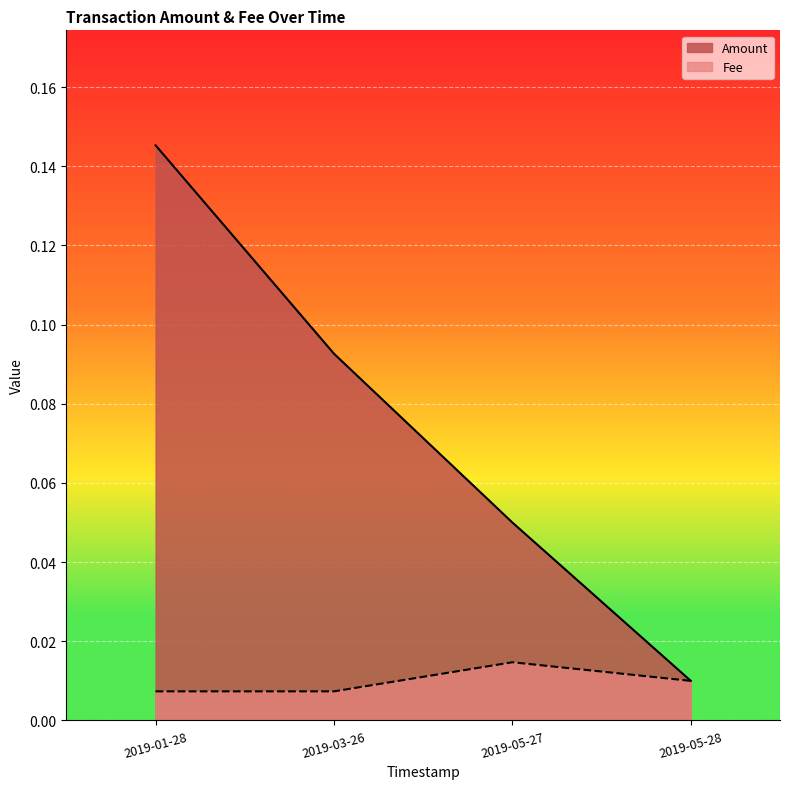

At which category is the sum across all series the highest?

2019-01-28